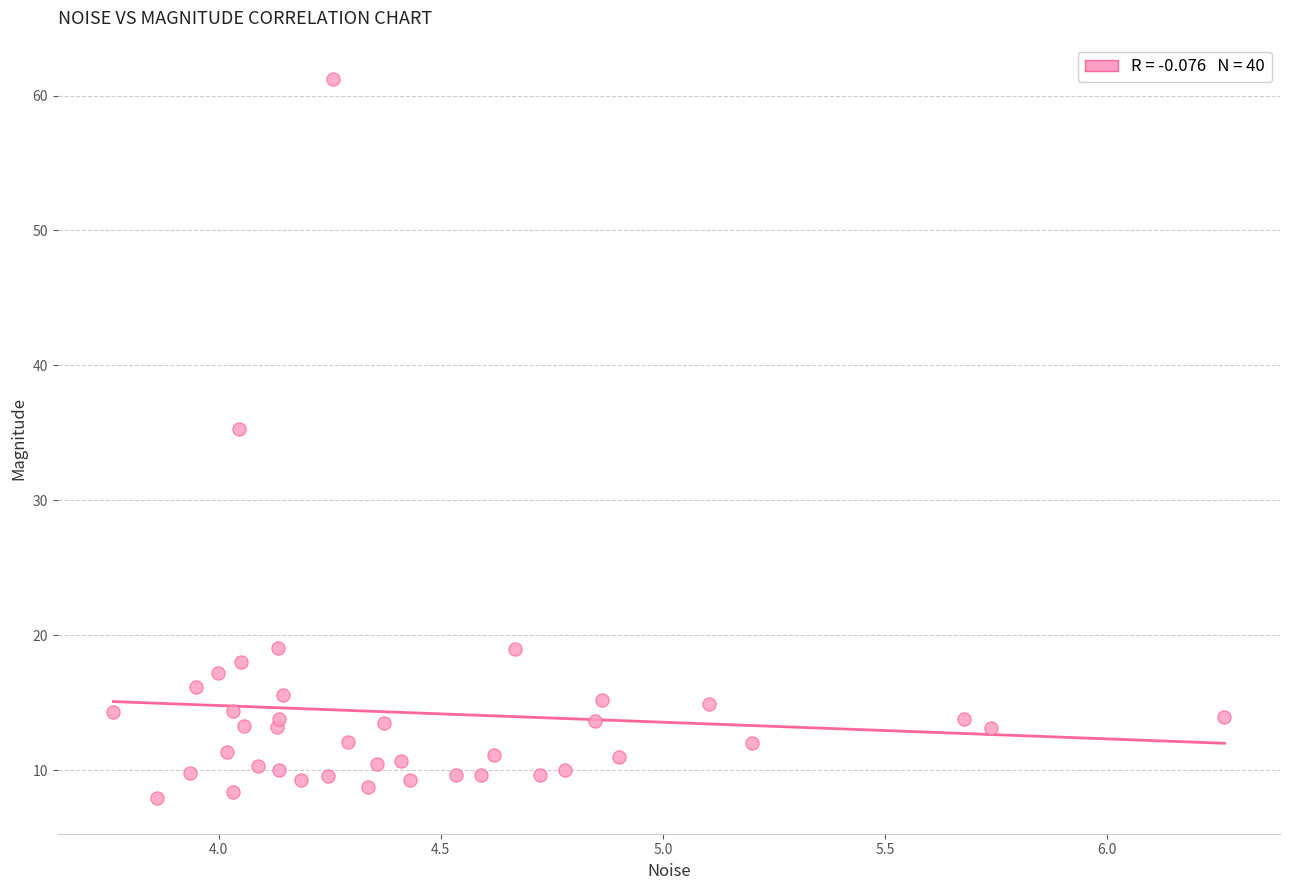

What is the range of X values (max minus min)?

2.5